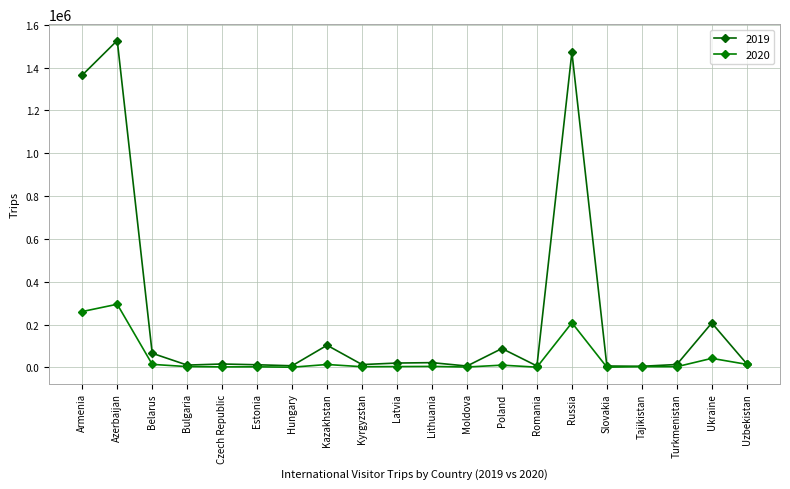

Which series has the largest range (max minus min)?

2019